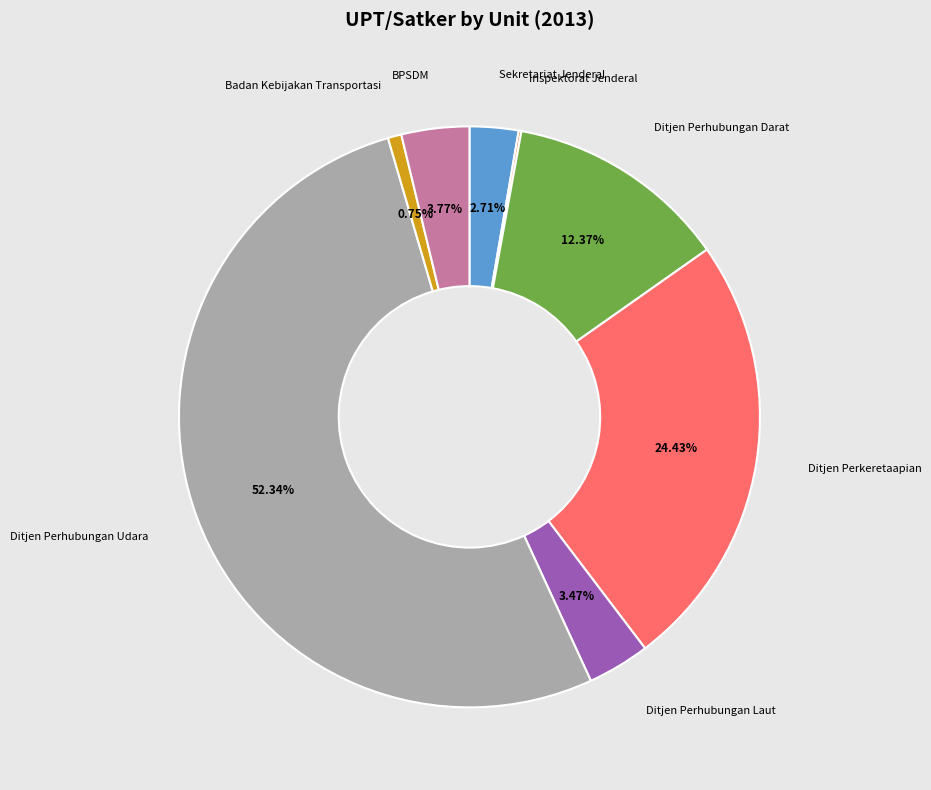

Does any single category account for the majority?

Yes